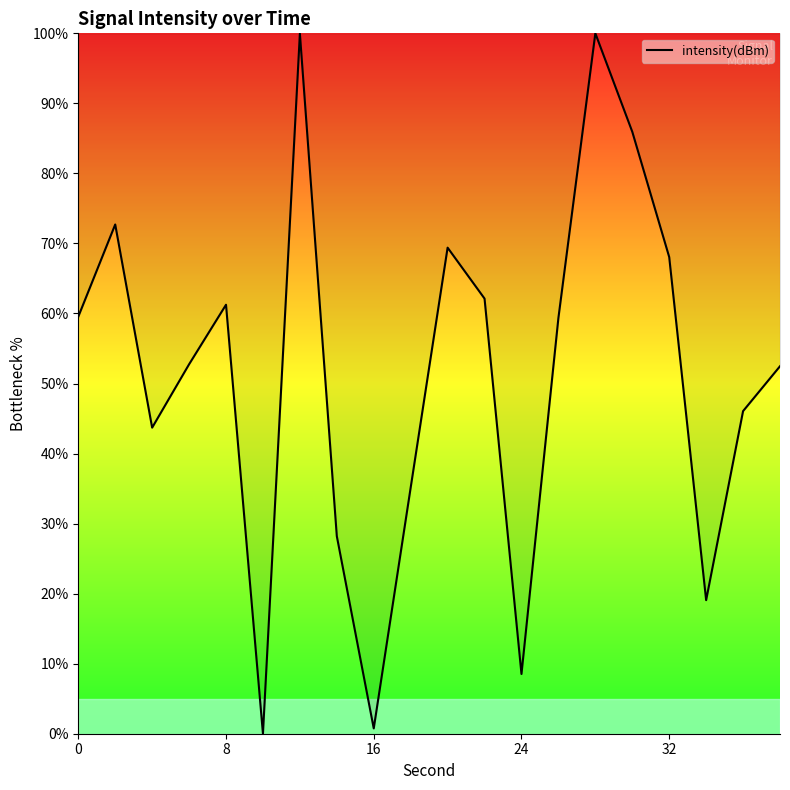

What is the maximum value shown in the chart?

100.0